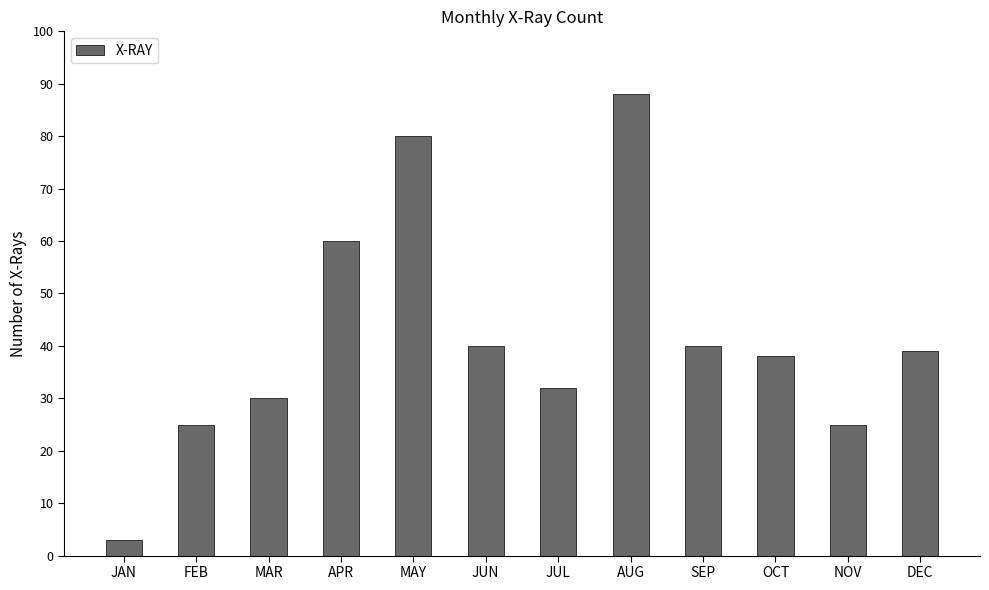

Does the chart contain stacked bars?

No